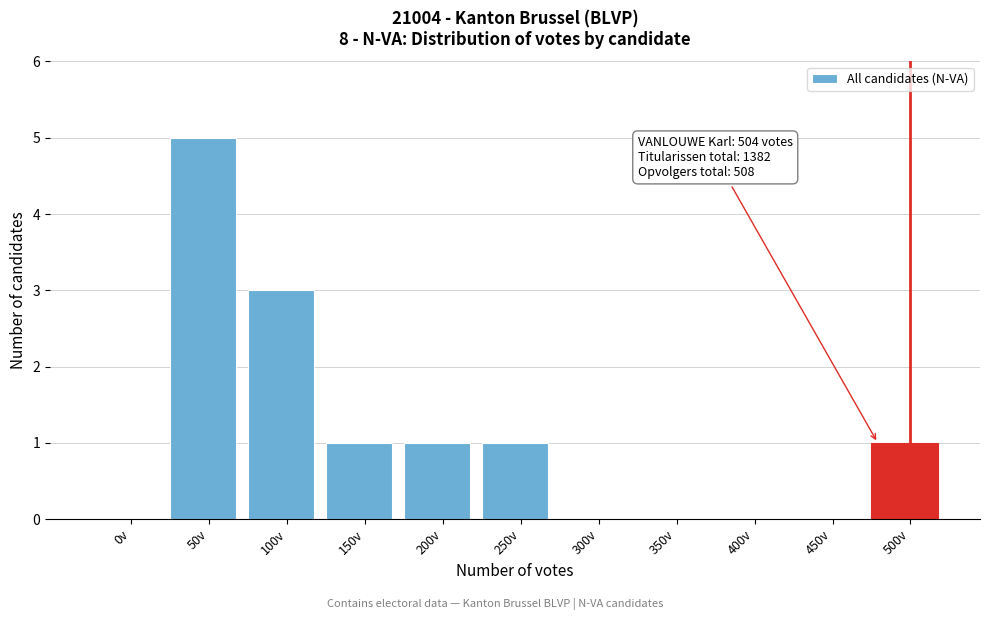

Reading left to right, transcribe all the data shown in this chart.

0v=0	50v=5	100v=3	150v=1	200v=1	250v=1	300v=0	350v=0	400v=0	450v=0	500v=1